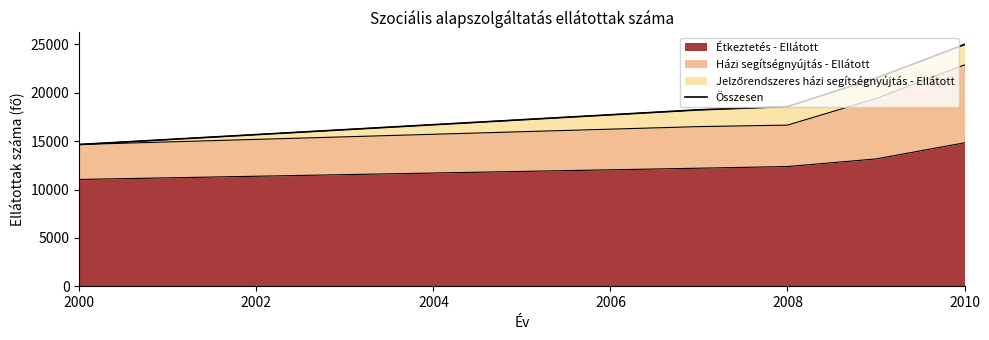

Reading right to left, extract all data points from this chart.

24980	21507	18572	18230	14650